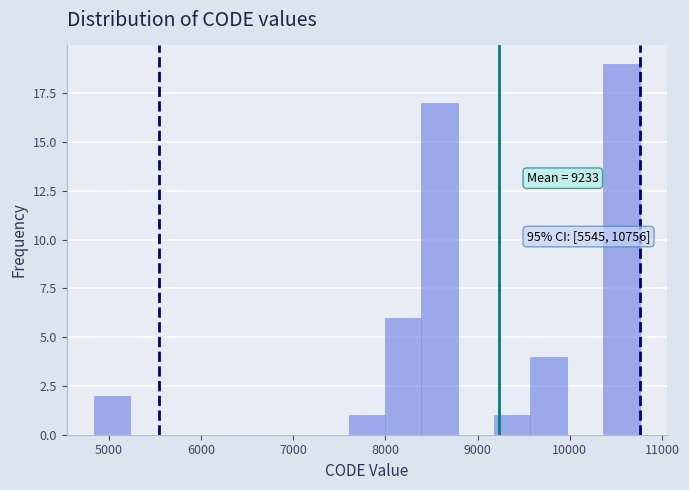

Around what value on the x-axis is the tallest bar? Give the approximate position of its centre, as read against the axis.

10600